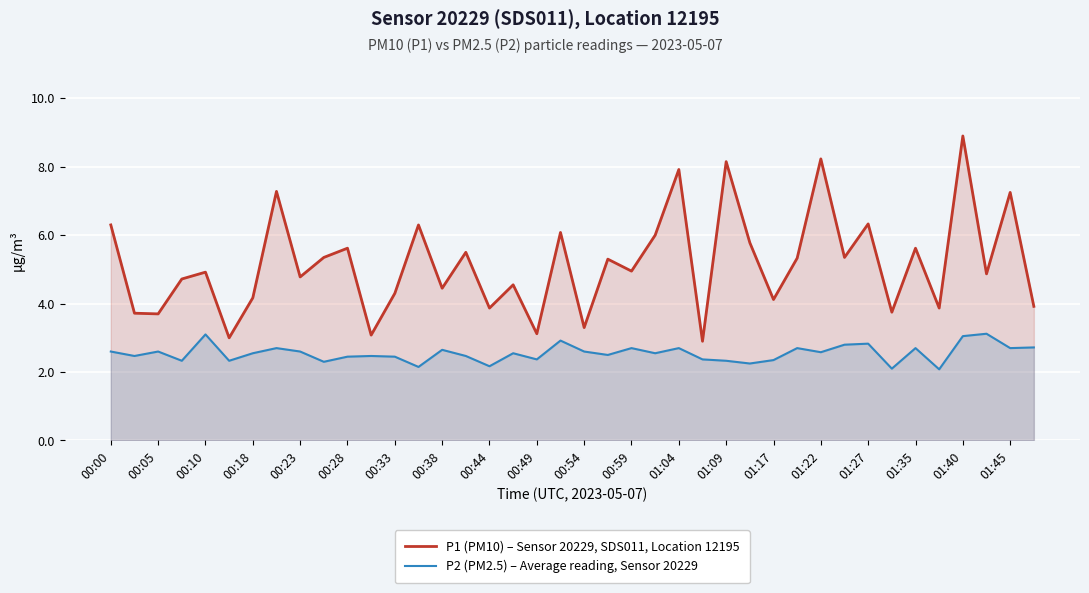

Which category has the highest value across all series?

01:40